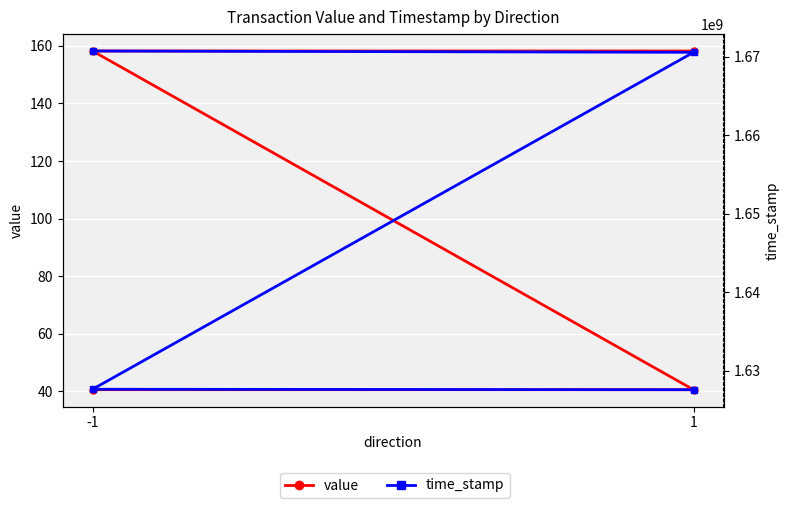

List the series in order of their peak value, lowest first.

value, time_stamp